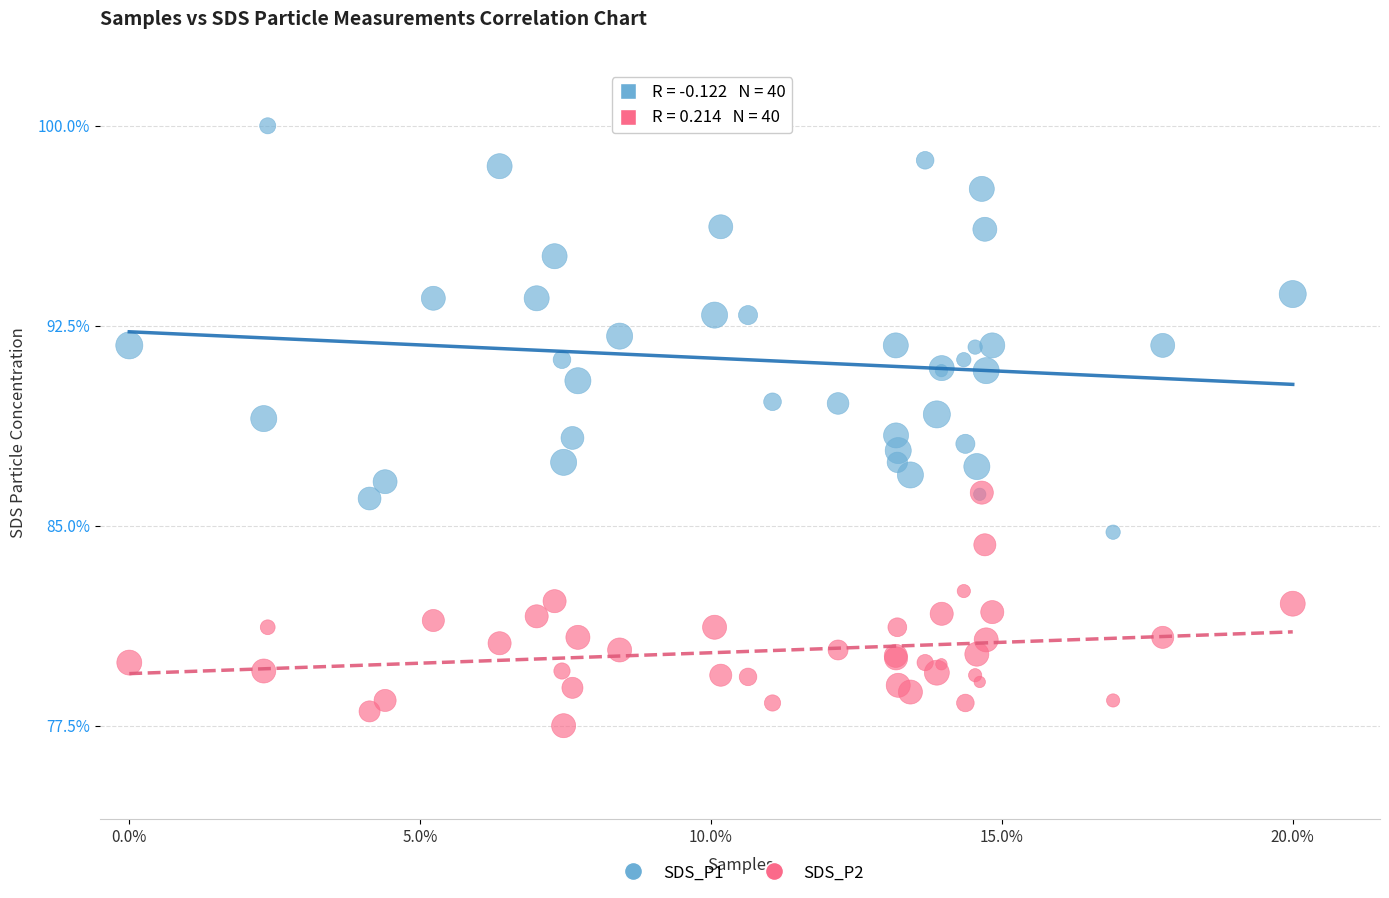

What are all the series names shown in the legend?

SDS_P1, SDS_P2